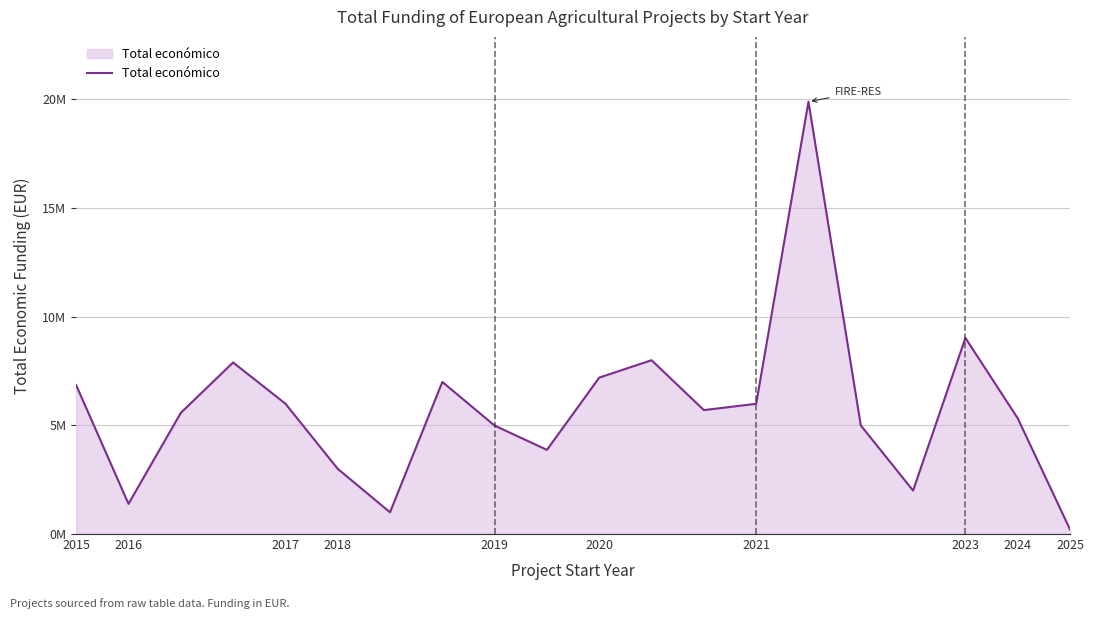

Is this an area chart (filled region under the line)?

Yes